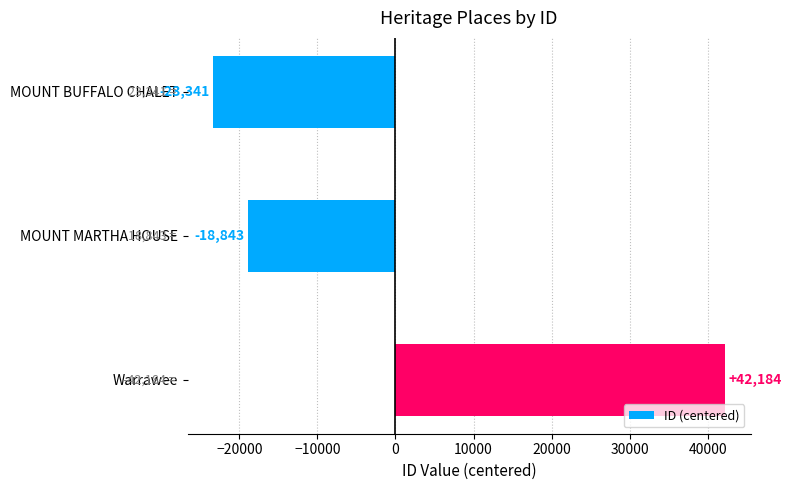

Between MOUNT BUFFALO CHALET and MOUNT MARTHA HOUSE, which is larger?

MOUNT MARTHA HOUSE